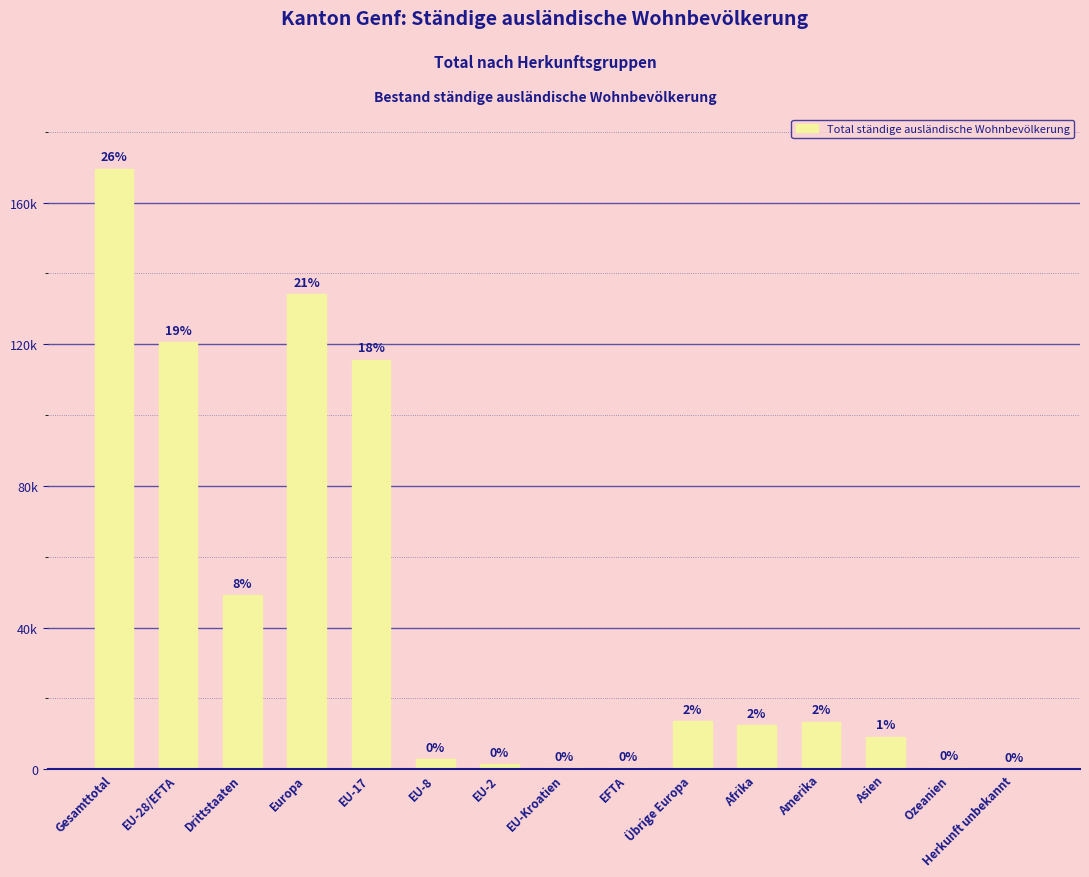

Are the bars horizontal?

No